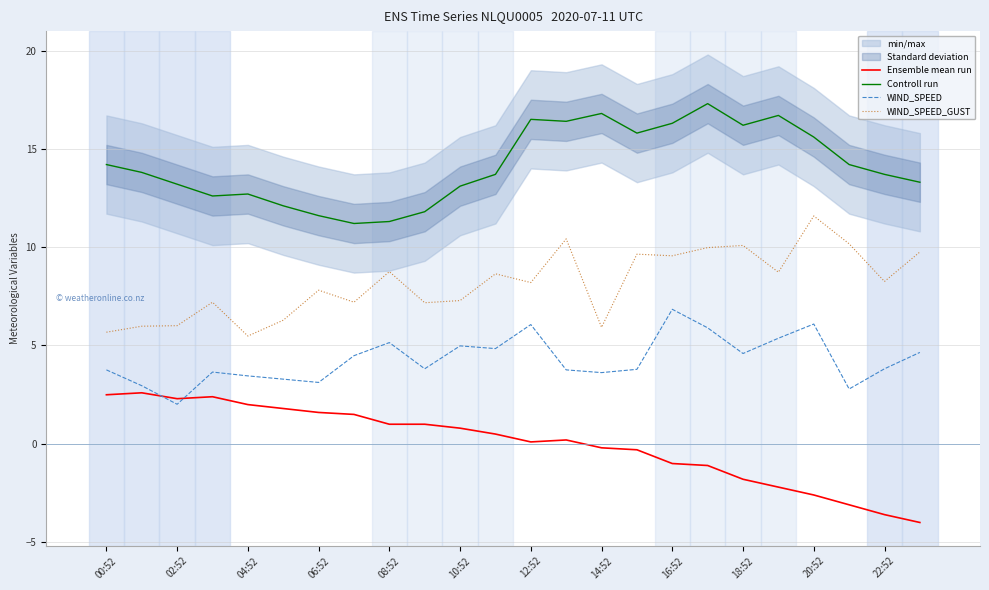

True or false: Controll run and WIND_SPEED intersect in this chart.

False